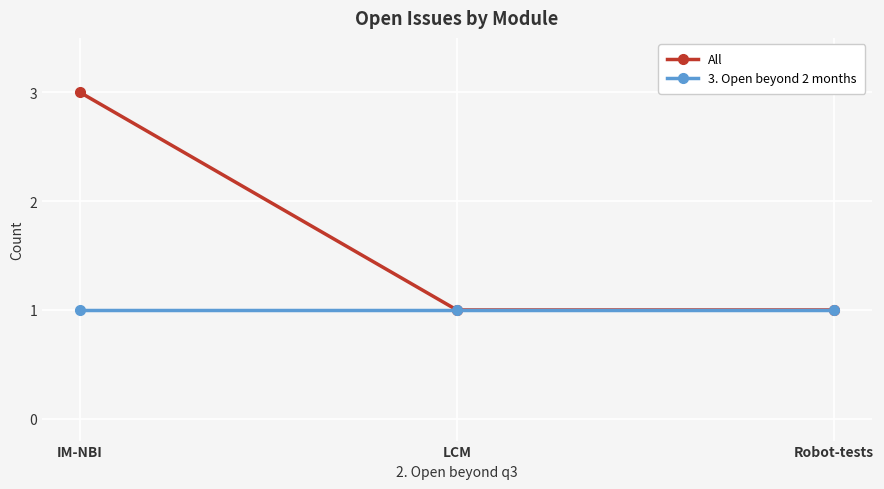

How many lines are shown in the chart?

2